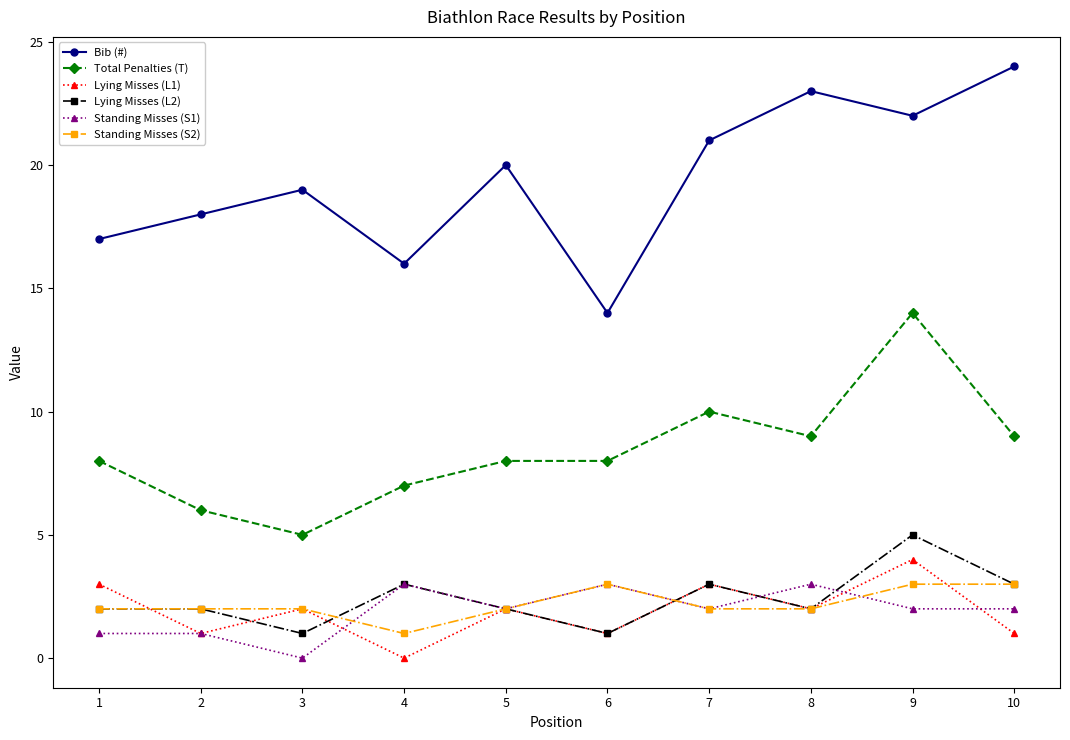

True or false: Lying Misses (L2) and Total Penalties (T) cross at least once.

False